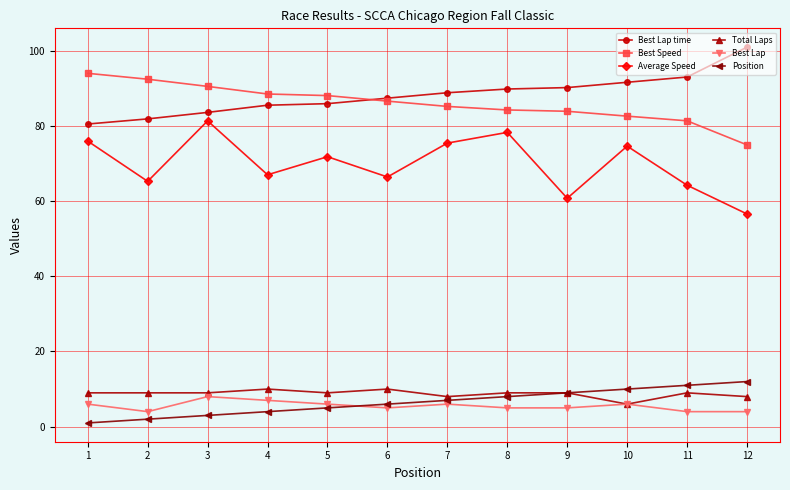

What is the value of the Best Lap point at the 7th from the left?

6.0